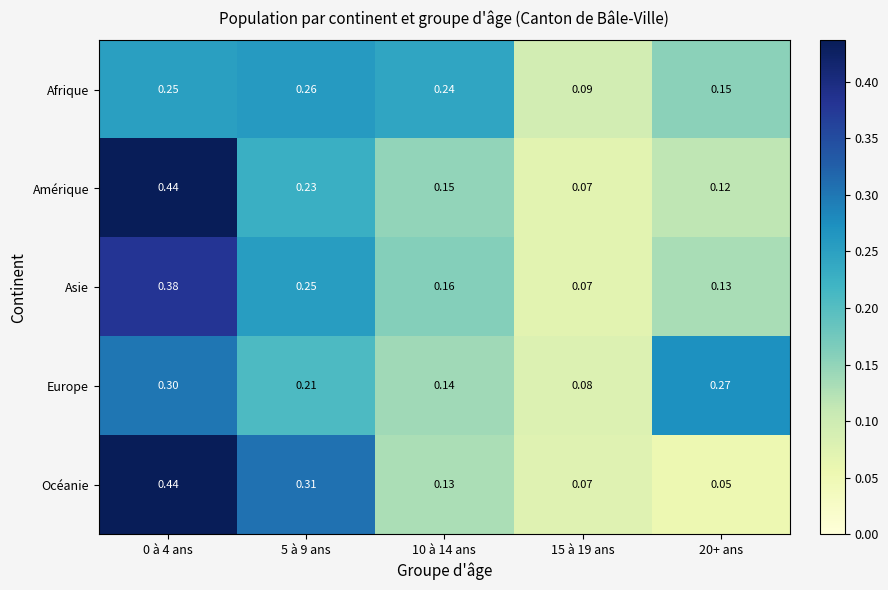

Which series changed the most between 10 à 14 ans and 15 à 19 ans?

Afrique